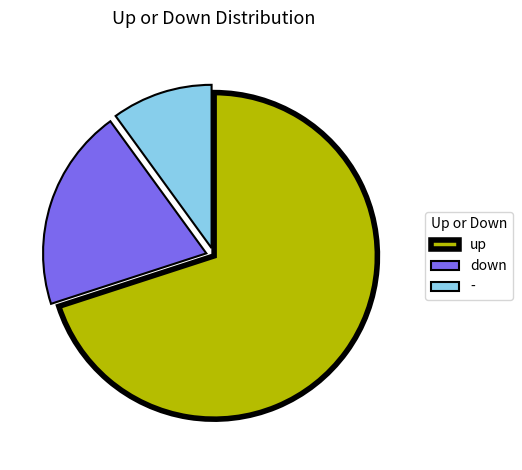

How many segments does this pie chart have?

3